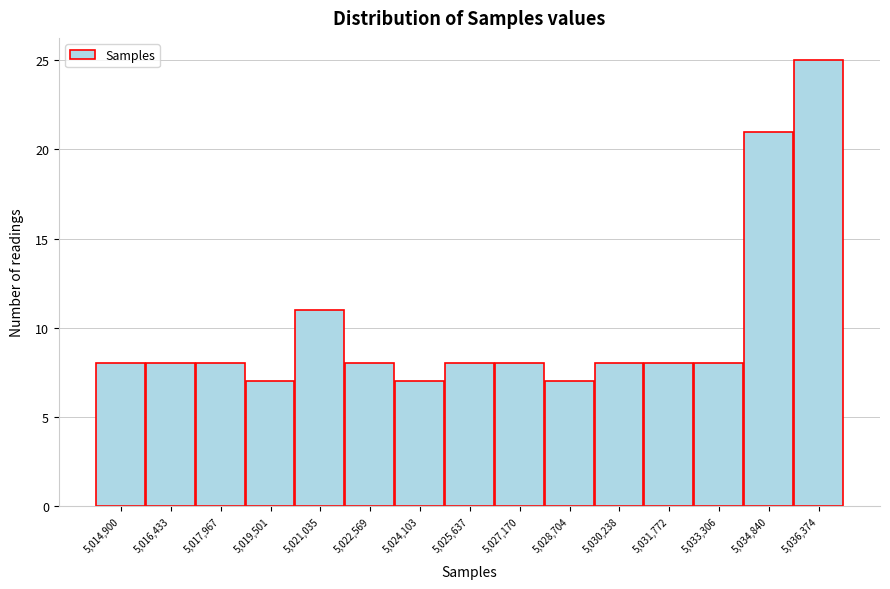

Reading left to right, transcribe all the data shown in this chart.

8	8	8	7	11	8	7	8	8	7	8	8	8	21	25